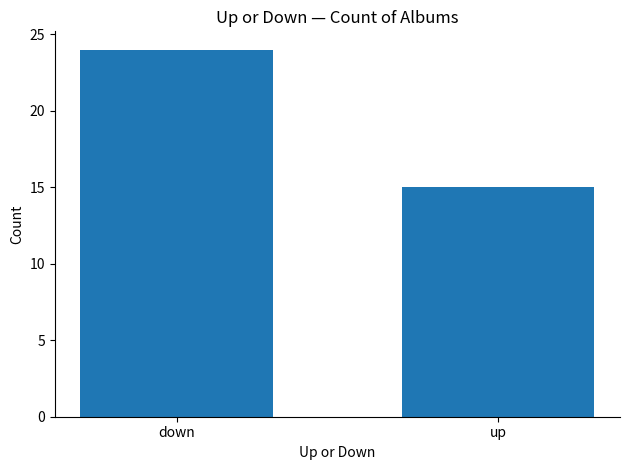

The chart shows a value of 39 at down. True or false?

False